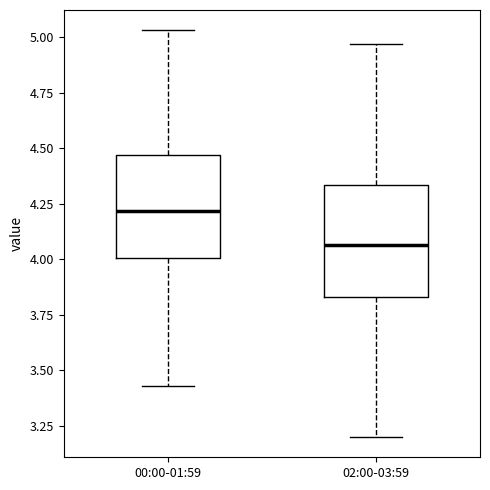

Where does the median line of the box for 02:00-03:59 sit on the y-axis? The values are not printed on the chart, so give them approximately, as read against the axis.

4.05